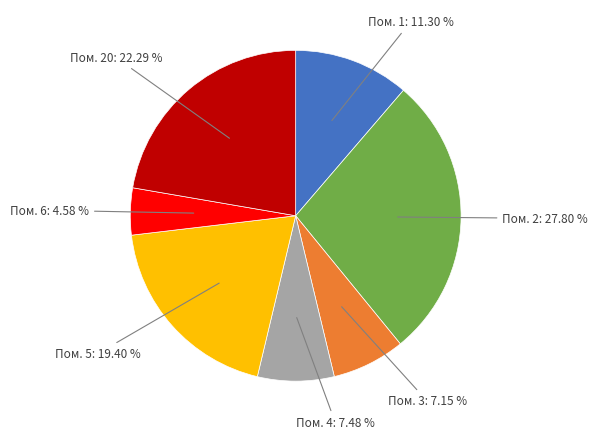

Approximately how many times larger is the value at Пом. 4: 7.48 % compared to Пом. 2: 27.80 %?

0.3